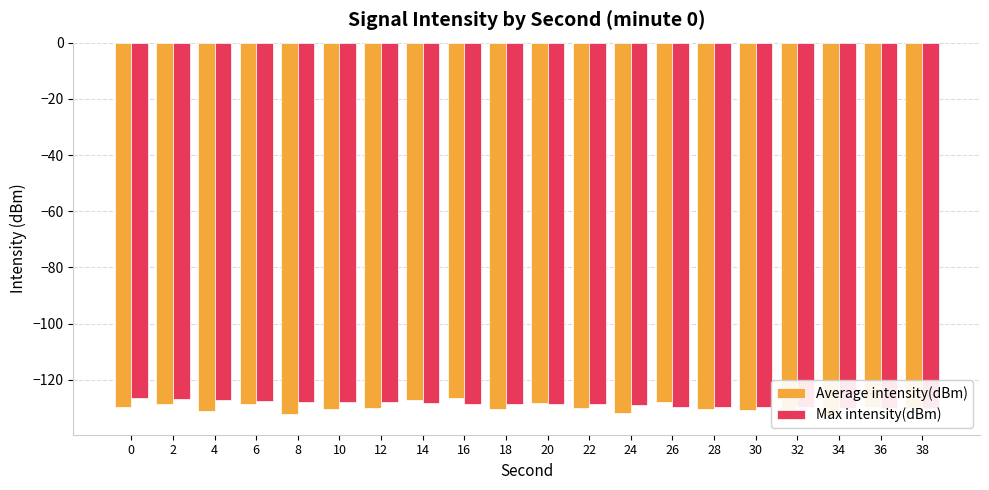

Reading left to right, list all the values displayed in this chart.

Average intensity(dBm): -129.5	-128.7	-131.2	-128.8	-132.2	-130.5	-130.1	-127.2	-126.5	-130.5	-128.1	-130.1	-131.7	-128.1	-130.4	-130.8	-130.5	-132.9	-129.6	-130.1
Max intensity(dBm): -126.5	-126.7	-127.2	-127.5	-127.8	-127.8	-128.1	-128.1	-128.6	-128.7	-128.7	-128.8	-129.1	-129.5	-129.6	-129.6	-129.7	-130.1	-130.1	-130.1